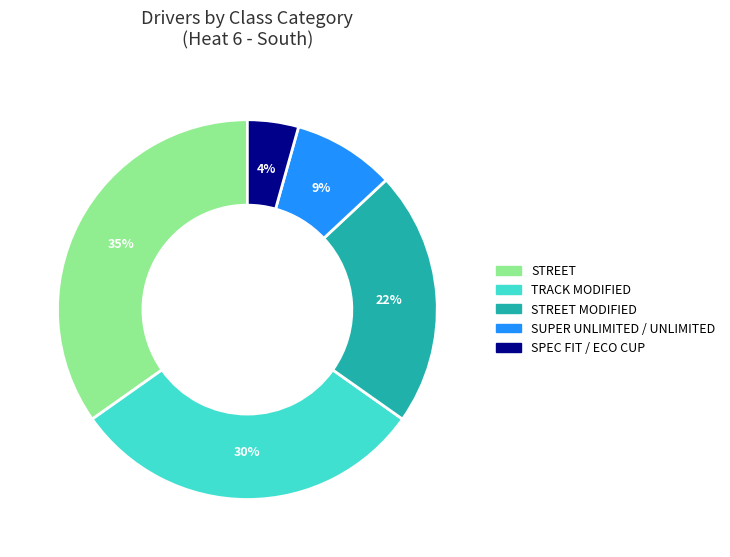

To the nearest percent, what is the average slice percentage?

20%